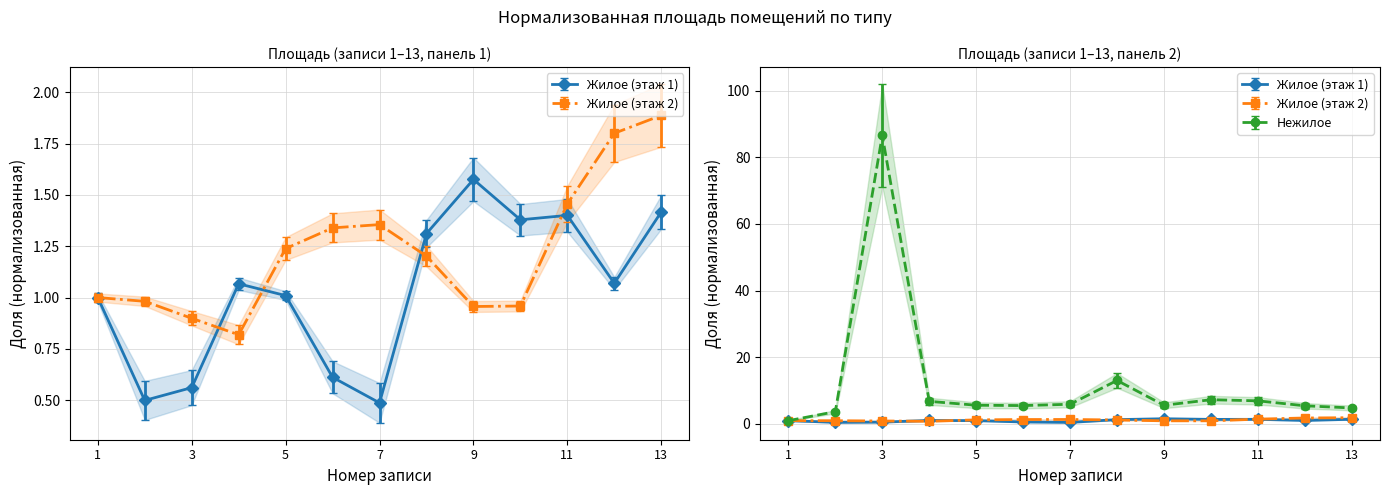

True or false: Жилое (этаж 1) has a value of 1.4 at 13.

True